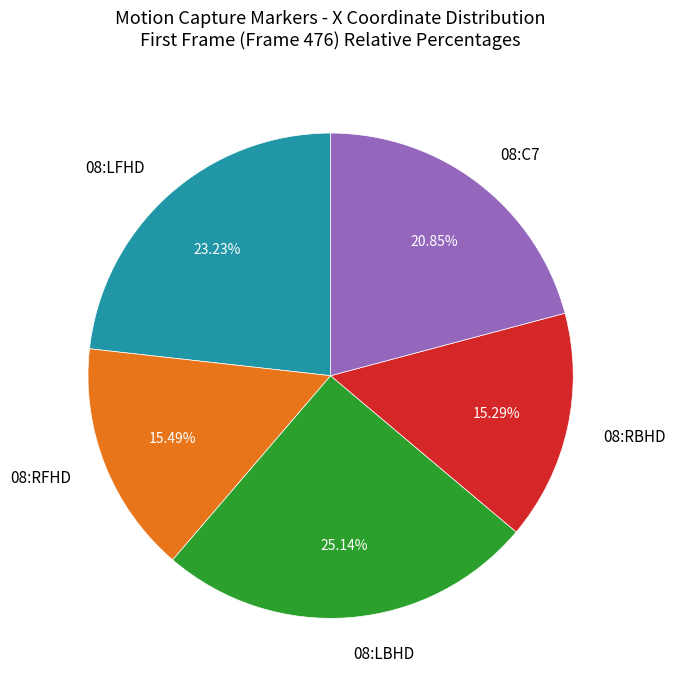

Do 08:LFHD and 08:LBHD together represent more than half of the pie?

No